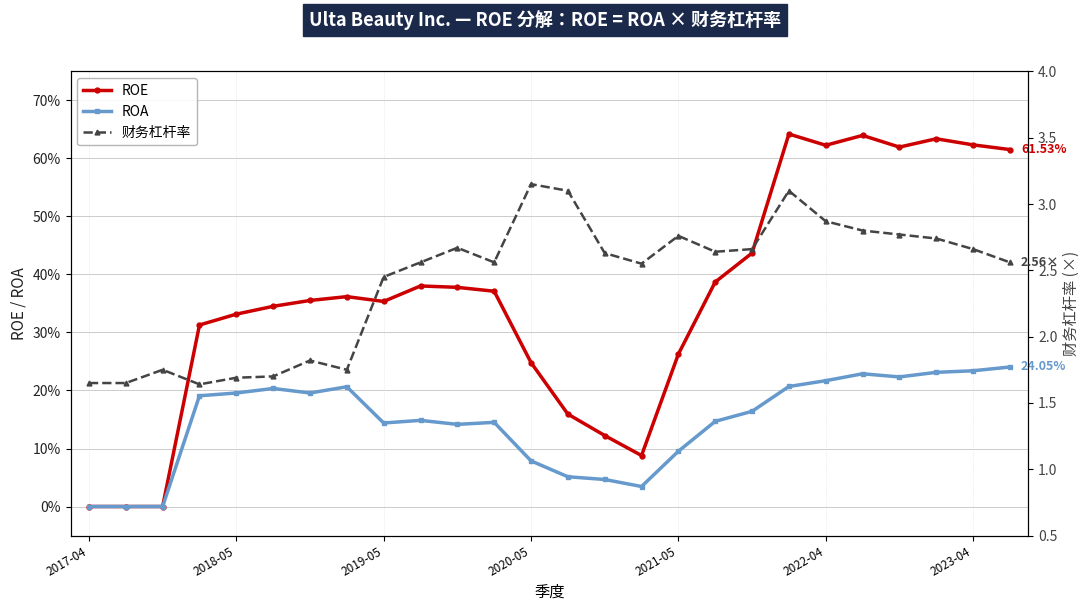

What is the greatest value displayed?

3.1